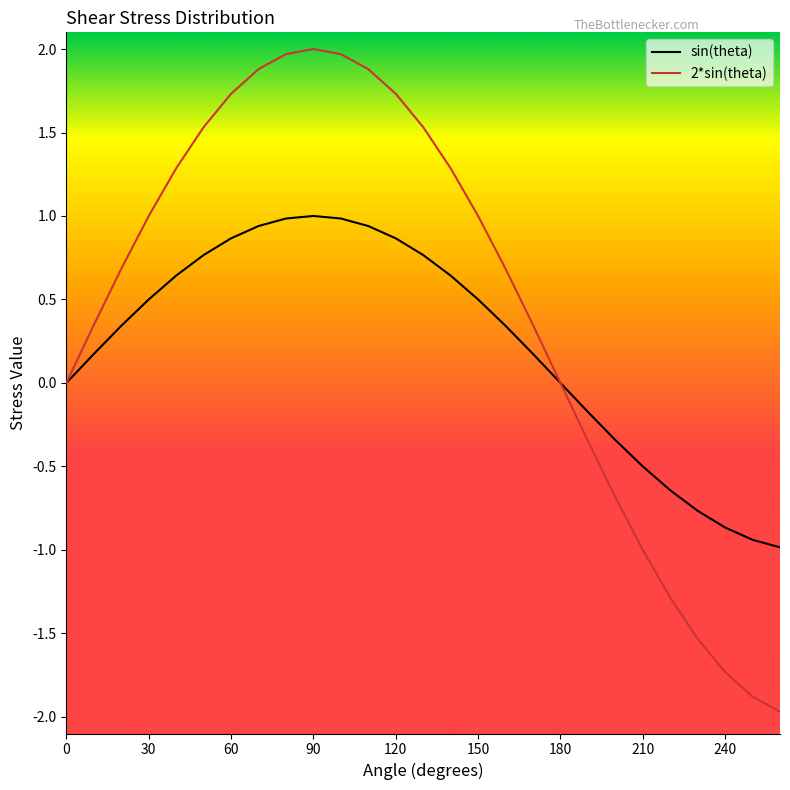

Which series has the largest total across all categories?

2*sin(theta)